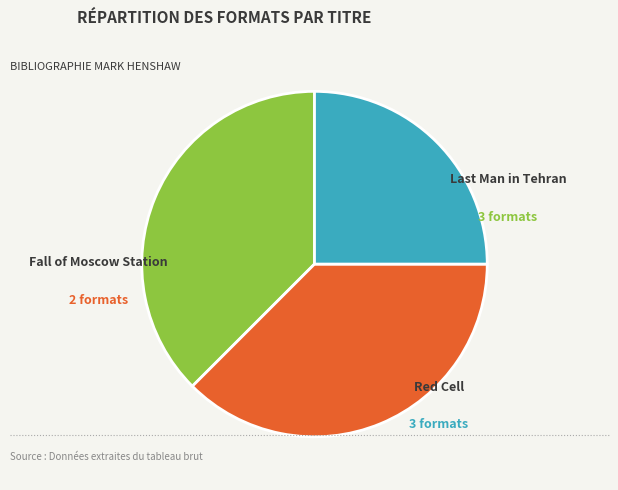

Is there any slice that represents more than half of the pie?

No